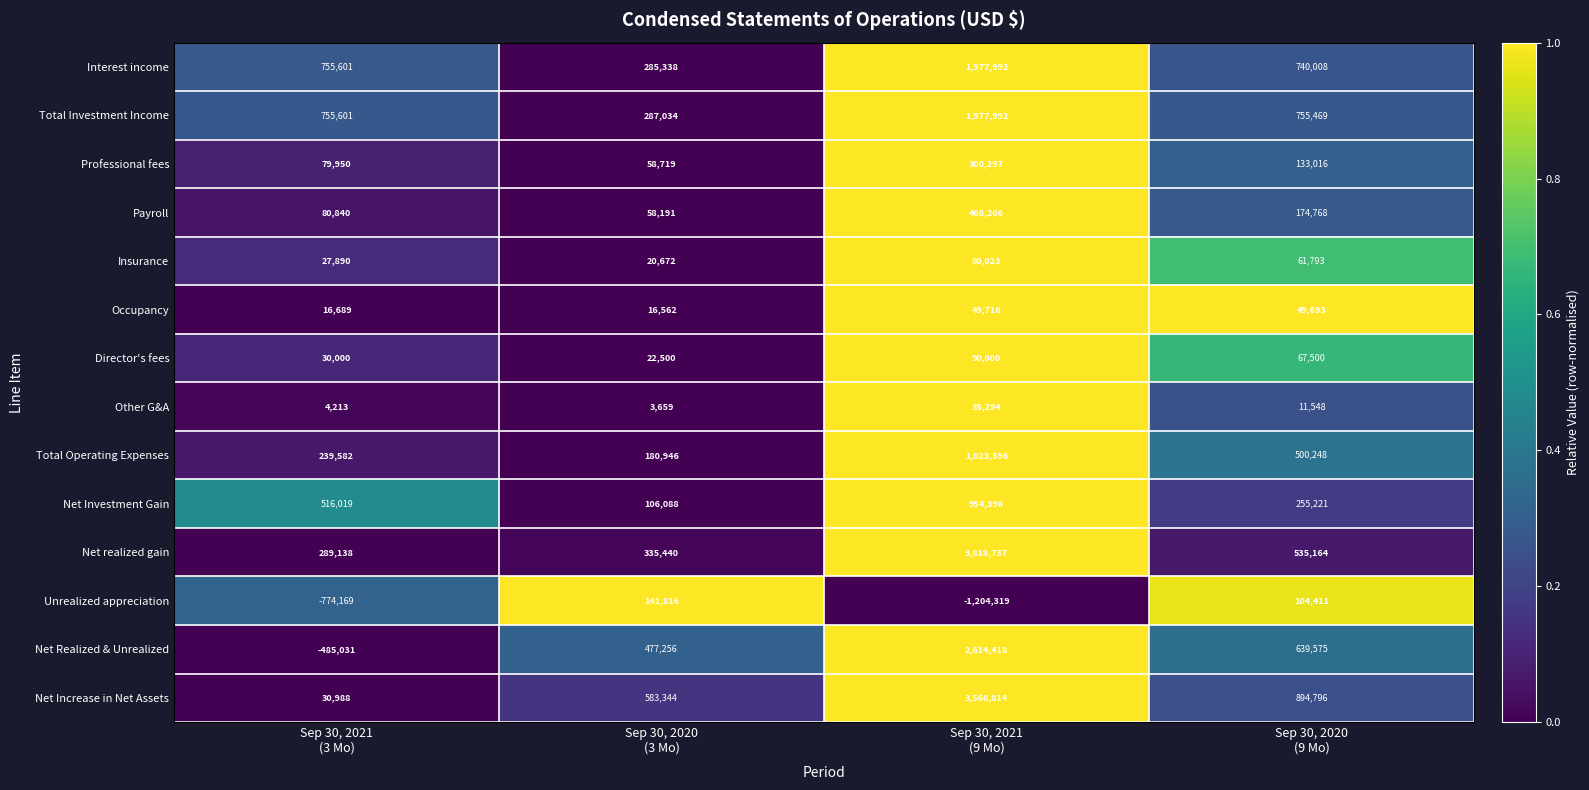

Rank the series at Sep 30, 2020
(9 Mo) from lowest to highest value.

Other G&A, Occupancy, Insurance, Director's fees, Unrealized appreciation, Professional fees, Payroll, Net Investment Gain, Total Operating Expenses, Net realized gain, Net Realized & Unrealized, Interest income, Total Investment Income, Net Increase in Net Assets